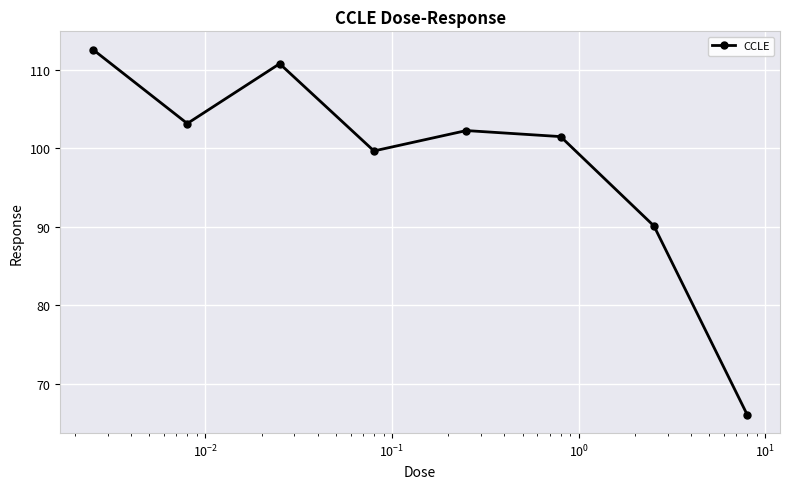

What is the value of the 4th point from the left?

99.7